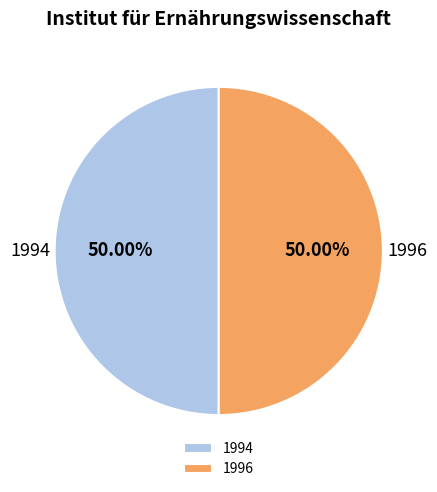

To the nearest percent, what is the average slice percentage?

50%